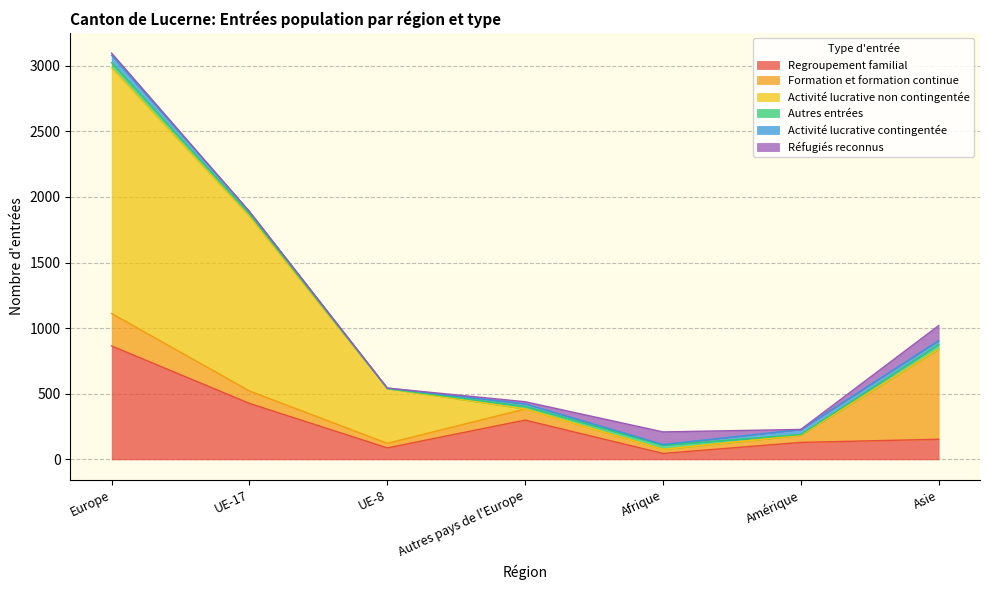

Reading left to right, transcribe all the data shown in this chart.

Regroupement familial: 865	427	88	300	46	130	154
Formation et formation continue: 247	95	35	85	31	54	687
Activité lucrative non contingentée: 1872	1329	417	0	0	0	0
Autres entrées: 40	20	0	19	32	6	36
Activité lucrative contingentée: 56	18	4	20	5	38	29
Réfugiés reconnus: 16	0	0	16	96	1	114